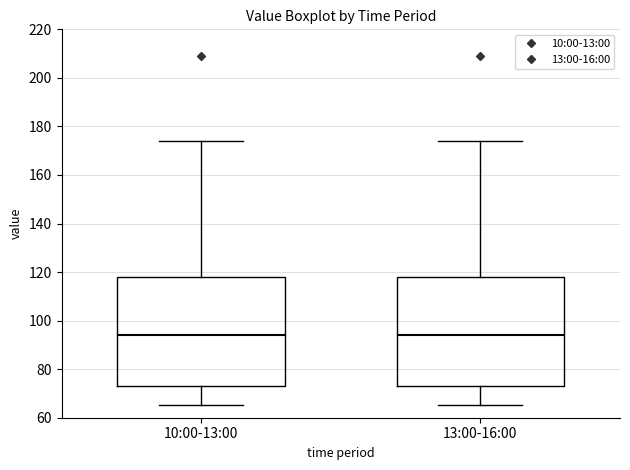

Reading left to right, read every box against the y-axis: the position of its median line, the range the box covers, and the ends of its whiskers. The values are not printed on the chart, so give them approximately, as read against the axis.

10:00-13:00: median 94, box 74 to 118, whiskers 66 to 174
13:00-16:00: median 94, box 74 to 118, whiskers 66 to 174